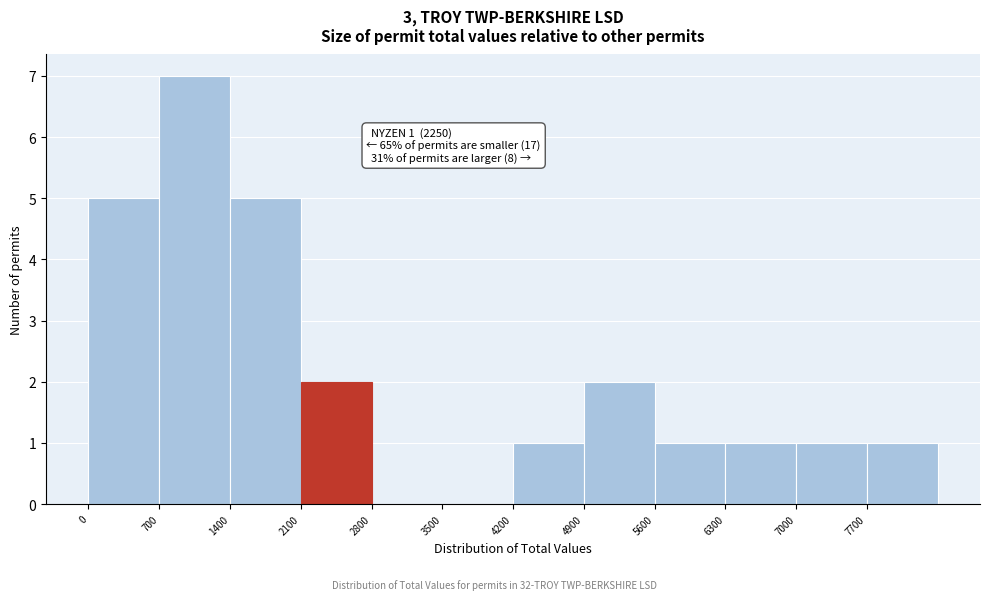

Which range on the x-axis has the tallest bar?

700 to 1400